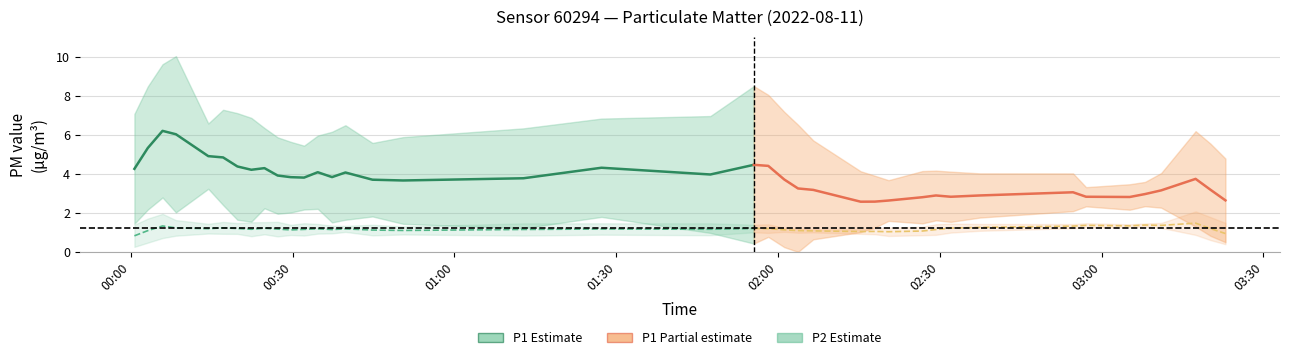

Rank the series at 1 from highest to lowest value.

P1, P2